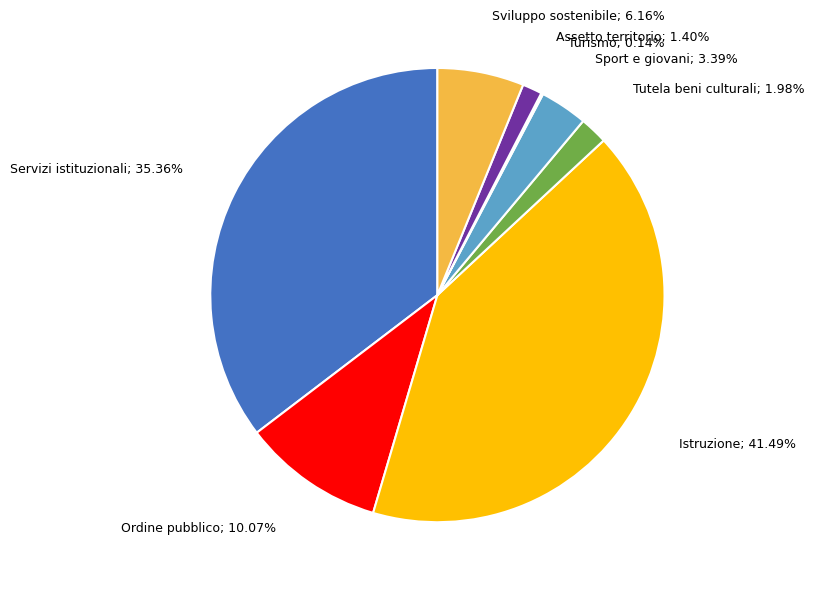

Does any single category account for the majority?

No